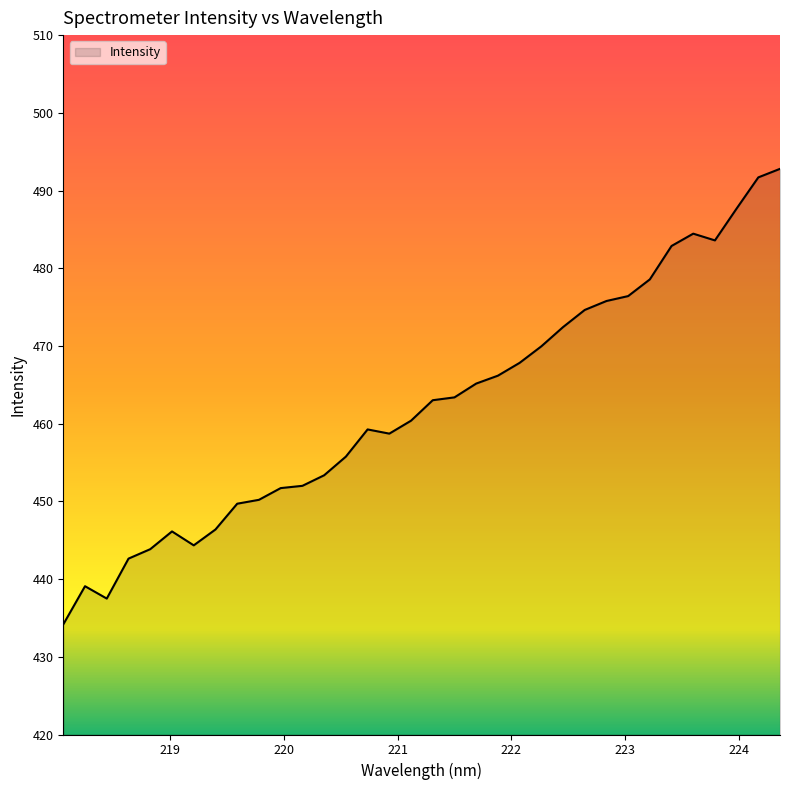

What is the smallest value displayed?

434.2